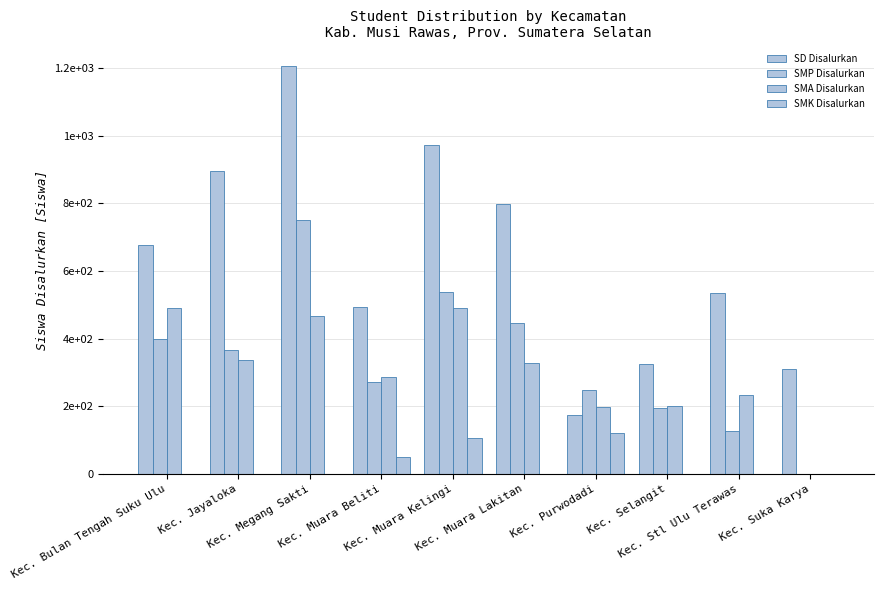

Are the bars horizontal?

No